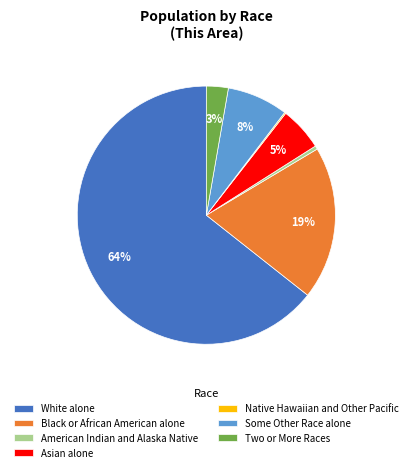

True or false: Black or African American alone accounts for 9% of the total.

False